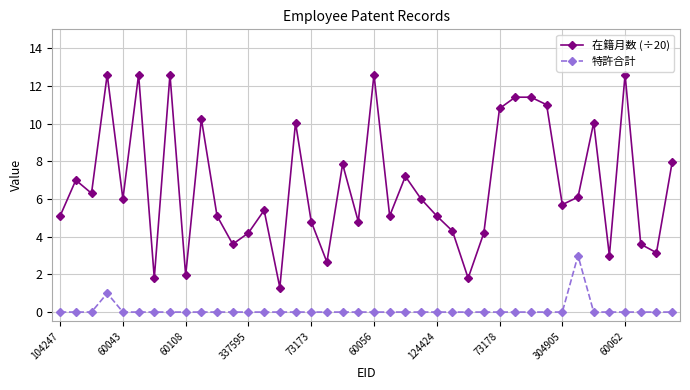

Which series has the largest total across all categories?

在籍月数 (÷20)